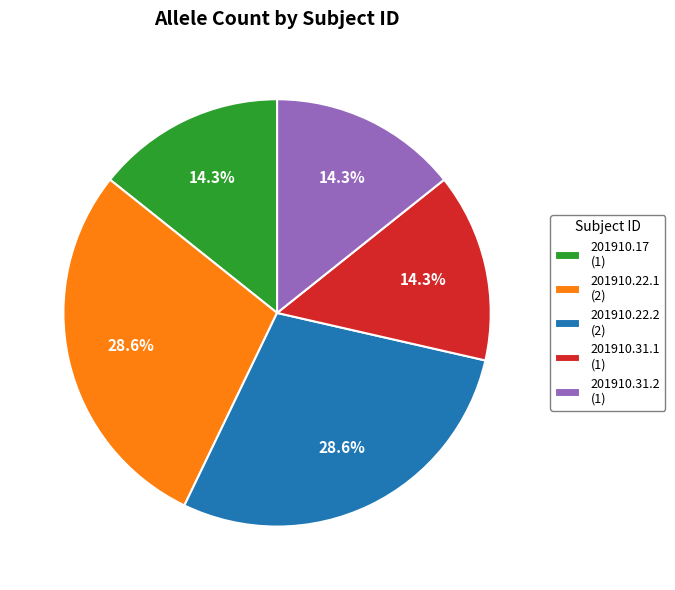

How many slices are in this pie chart?

5